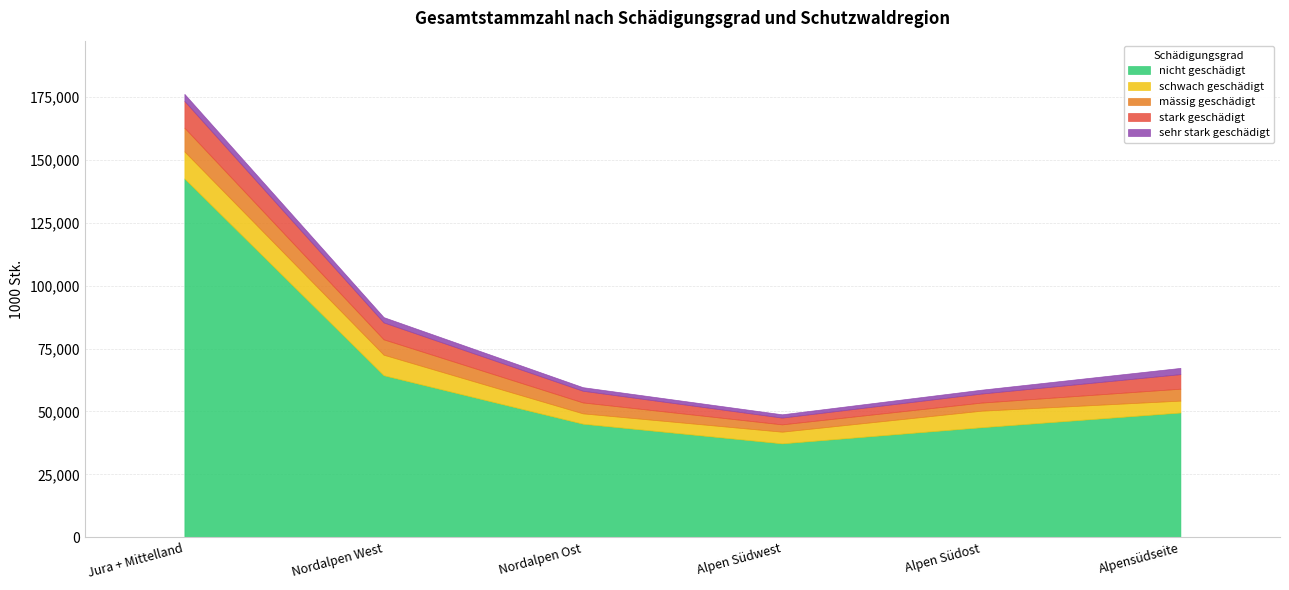

Which series has the largest total across all categories?

nicht geschädigt